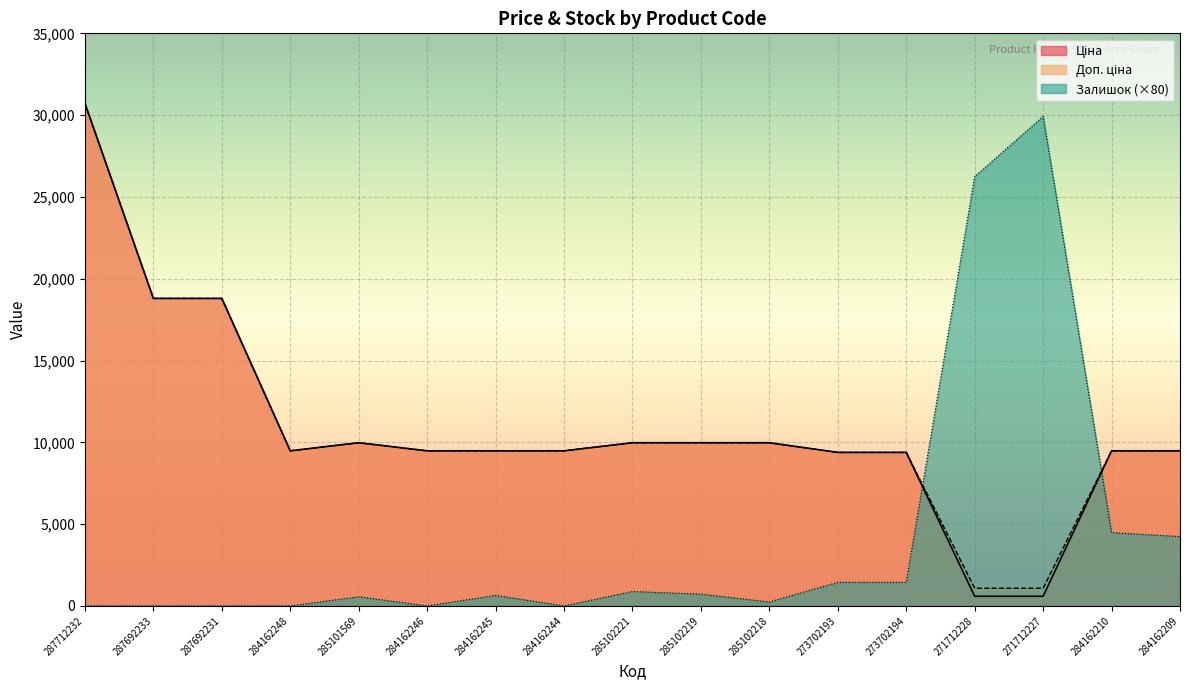

Rank the categories by Залишок value from highest to lowest.

271712227, 271712228, 284162210, 284162209, 273702193, 273702194, 285102221, 285102219, 284162245, 285101569, 285102218, 287712232, 287692233, 287692231, 284162248, 284162246, 284162244